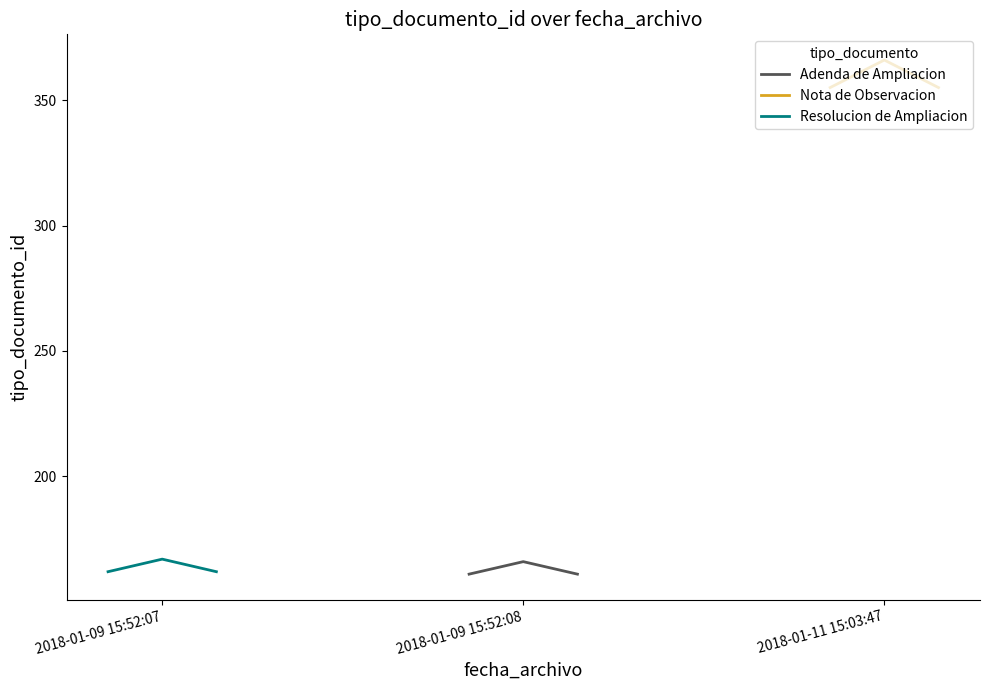

Reading left to right, what are all the values shown in this chart?

Adenda de Ampliacion: 161.0	166.0	161.0
Nota de Observacion: 355.0	366.0	355.0
Resolucion de Ampliacion: 162.0	167.0	162.0